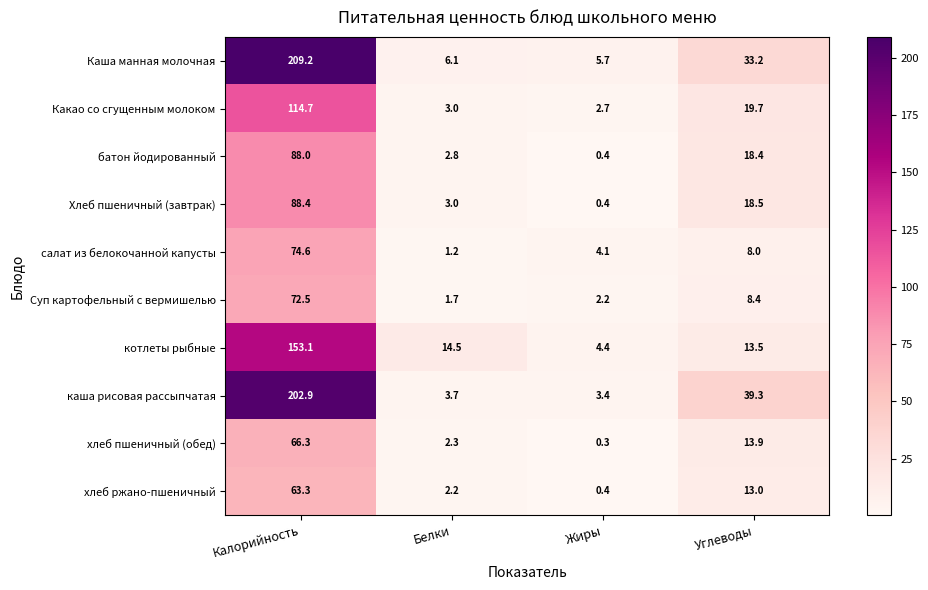

At which category is the sum across all series the highest?

Калорийность